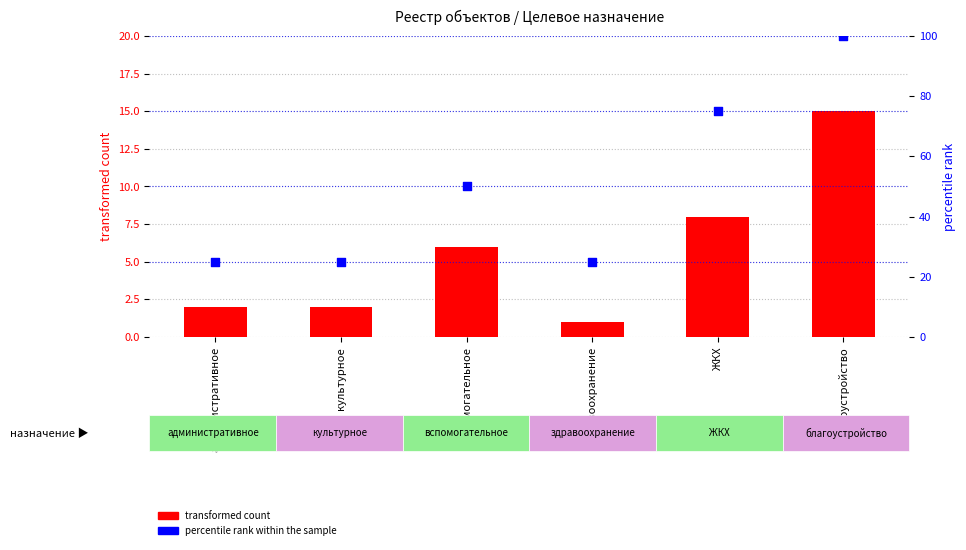

What are all the series names shown in the legend?

transformed count, percentile rank within the sample